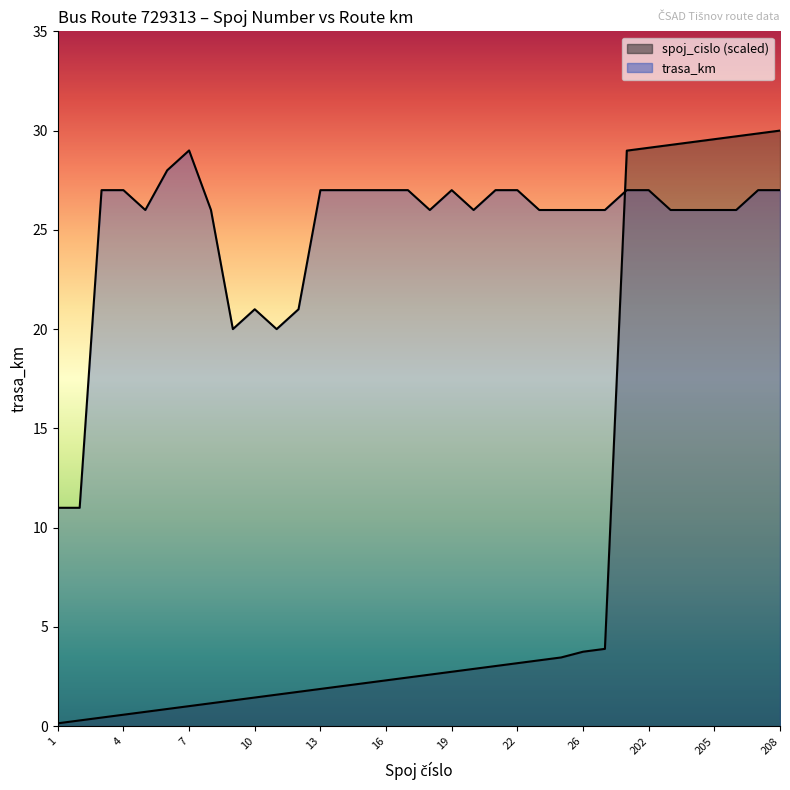

What is the greatest value displayed?

30.0